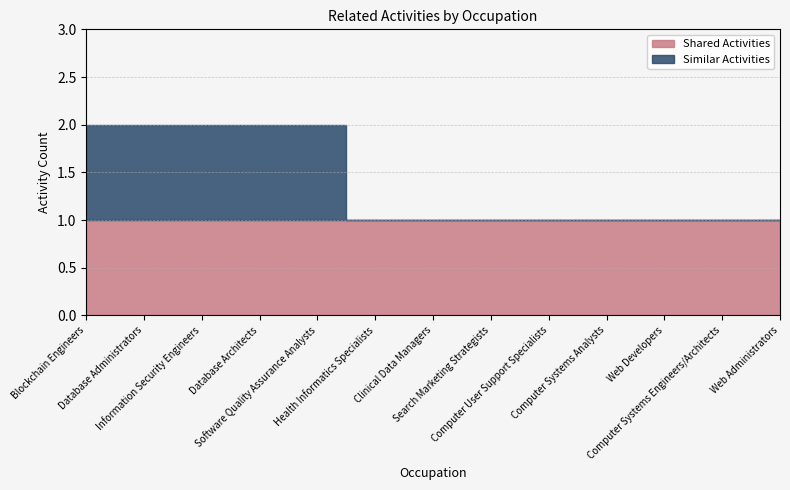

Rank the categories by Similar Activities value from lowest to highest.

Health Informatics Specialists, Clinical Data Managers, Search Marketing Strategists, Computer User Support Specialists, Computer Systems Analysts, Web Developers, Computer Systems Engineers/Architects, Web Administrators, Blockchain Engineers, Database Administrators, Information Security Engineers, Database Architects, Software Quality Assurance Analysts